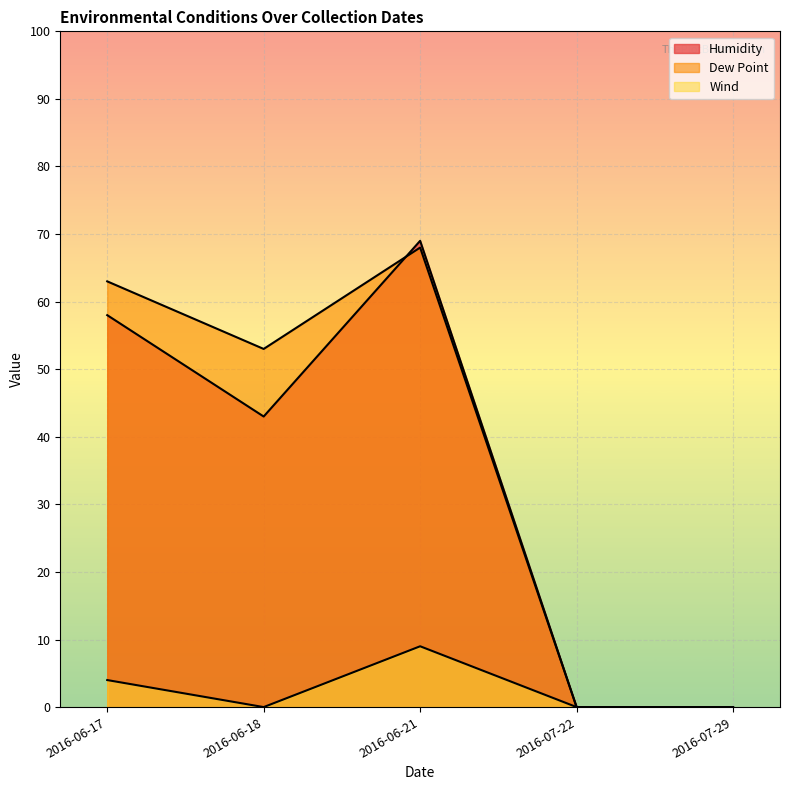

How many lines are shown in the chart?

3